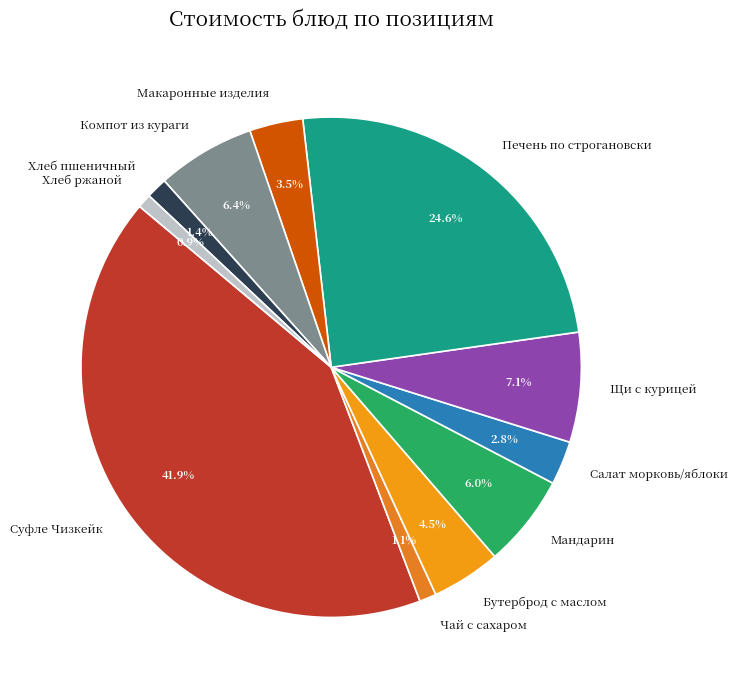

Which has a higher value, Суфле Чизкейк or Салат морковь/яблоки?

Суфле Чизкейк